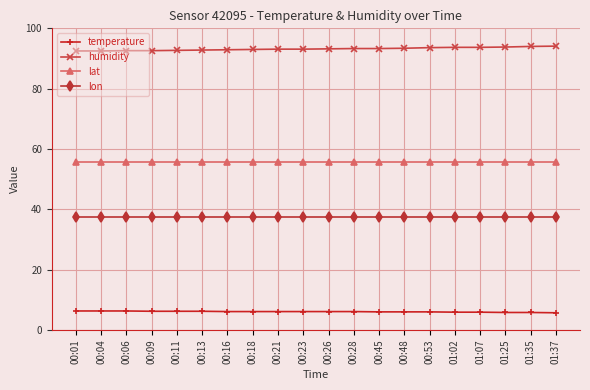

What is the spread (max minus min) of values at 01:02?

87.8